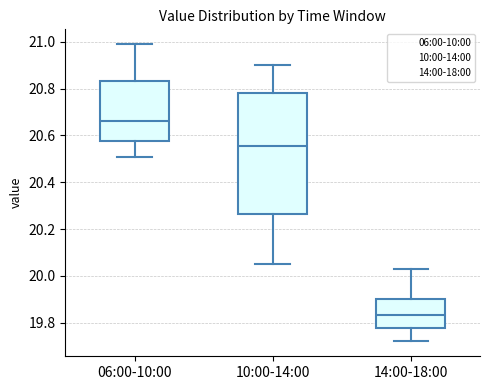

Reading left to right, transcribe this box plot: for each box, give where its median line is, the range the box spans, and where its two whiskers end, as read against the y-axis. The values are not printed on the chart, so give them approximately, as read against the axis.

06:00-10:00: median 20.66, box 20.58 to 20.84, whiskers 20.52 to 21.00
10:00-14:00: median 20.56, box 20.26 to 20.78, whiskers 20.06 to 20.90
14:00-18:00: median 19.84, box 19.78 to 19.90, whiskers 19.72 to 20.04